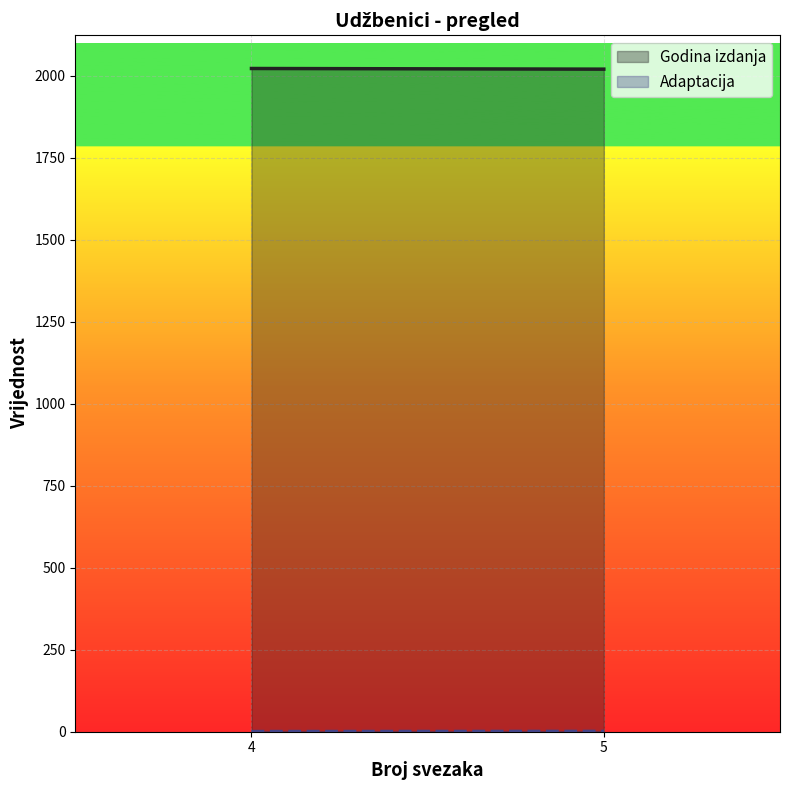

The value of Godina izdanja at 4 is 2944.9. True or false?

False